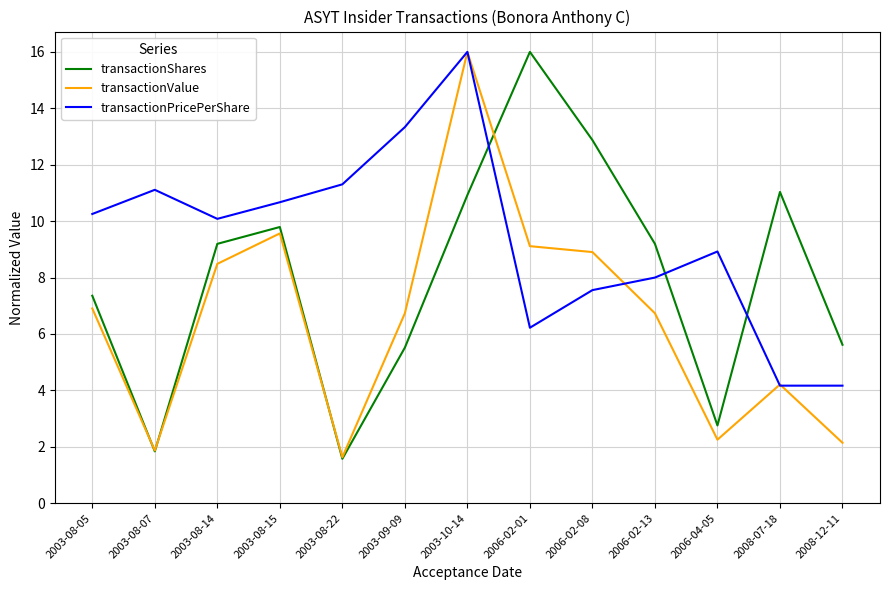

Read the transactionShares value at 2003-08-05.

7.4